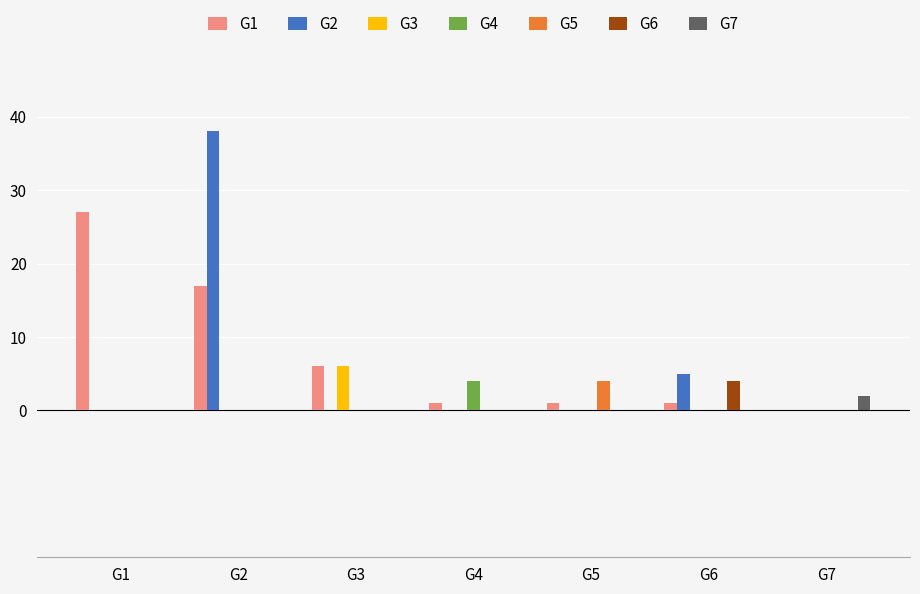

What is the sum of all G3 values?

6